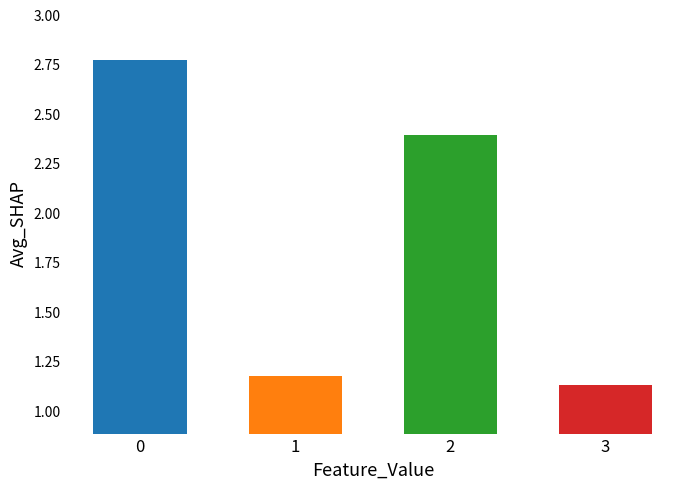

How many values exceed 2?

2